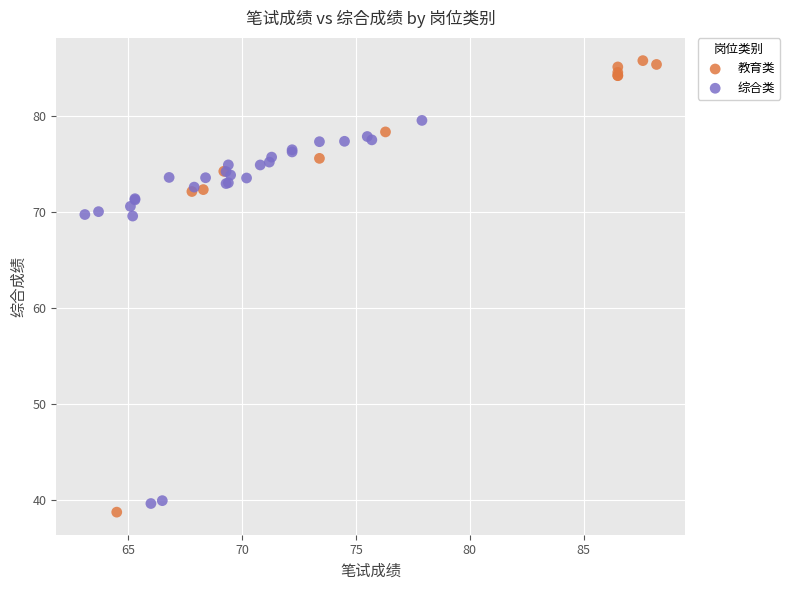

What are all the series names shown in the legend?

教育类, 综合类